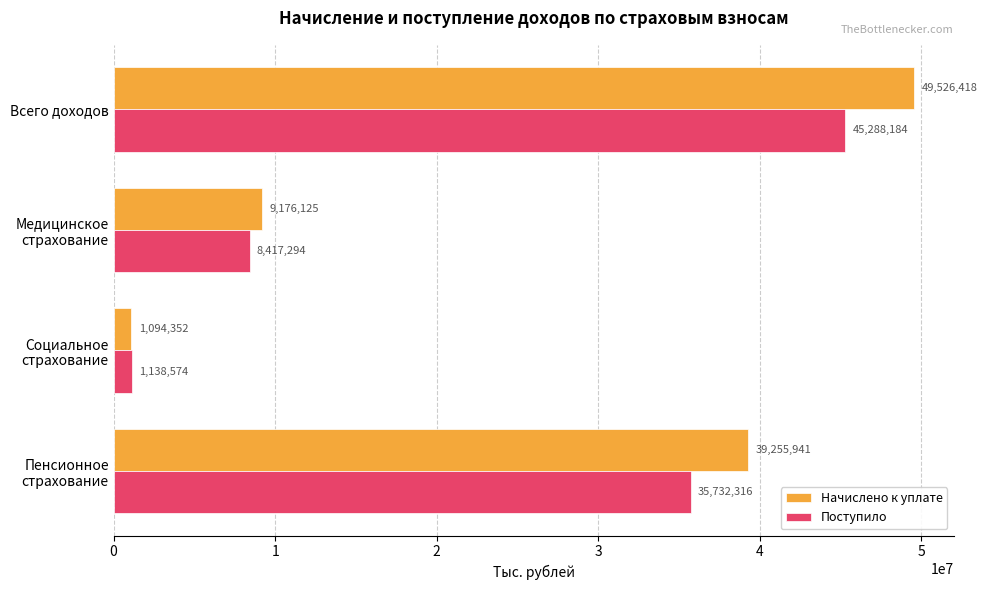

Which series has the largest total across all categories?

Начислено к уплате